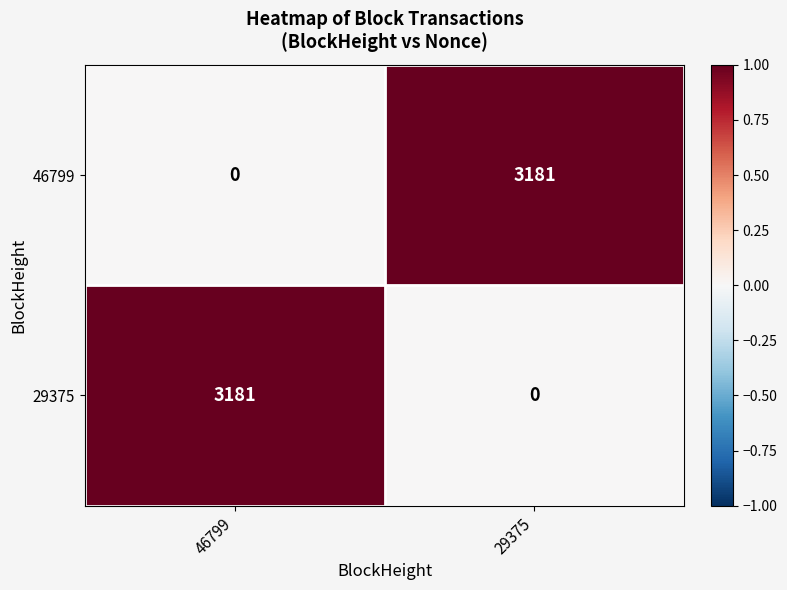

Reading right to left, list all the values displayed in this chart.

46799: 3181	0
29375: 0	3181